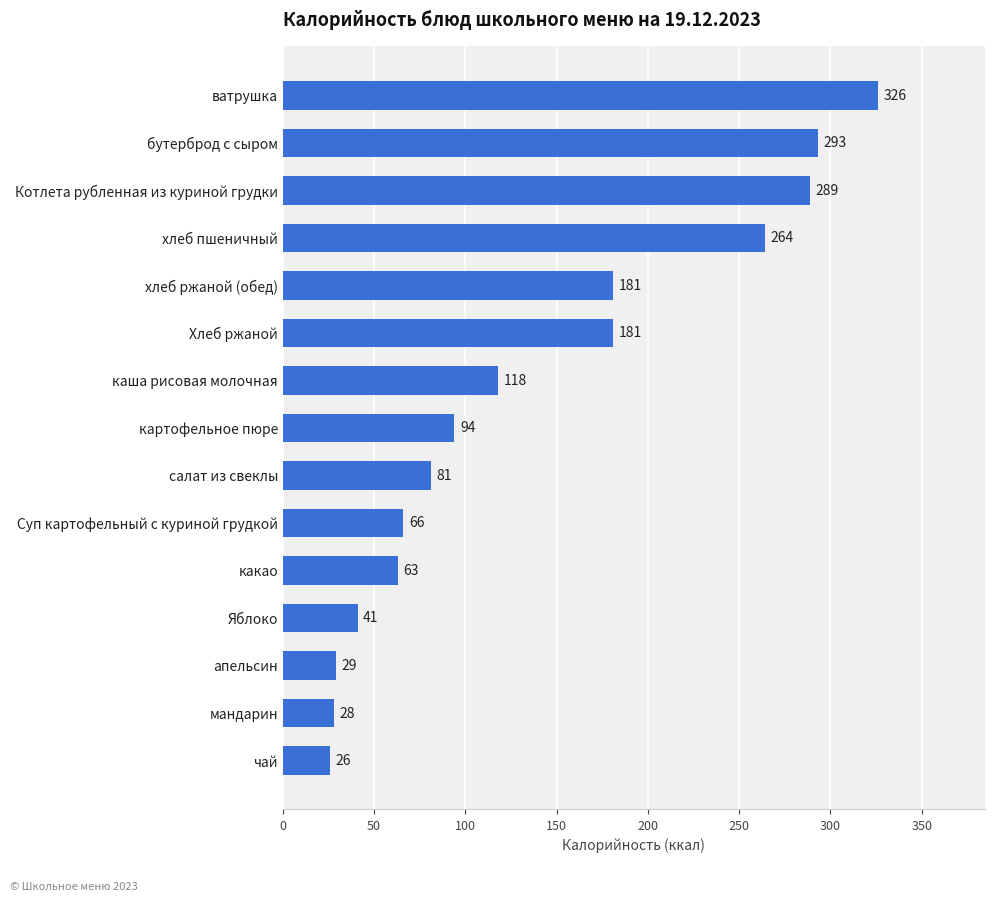

Reading bottom to top, extract all data points from this chart.

26	28	29	41	63	66	81	94	118	181	181	264	289	293	326